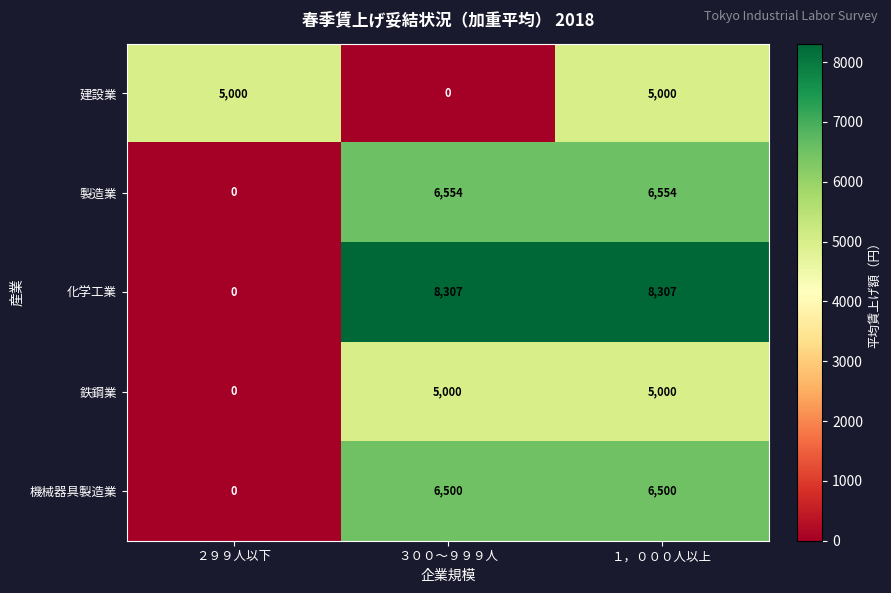

How many series are shown in this chart?

5